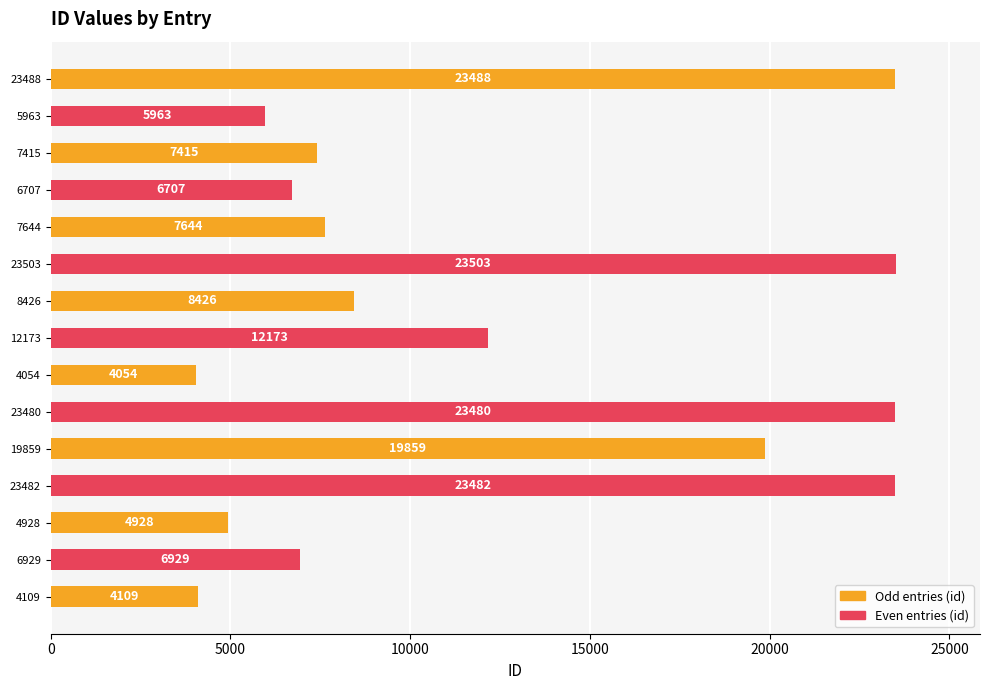

Are the bars grouped side by side (vs. stacked)?

No